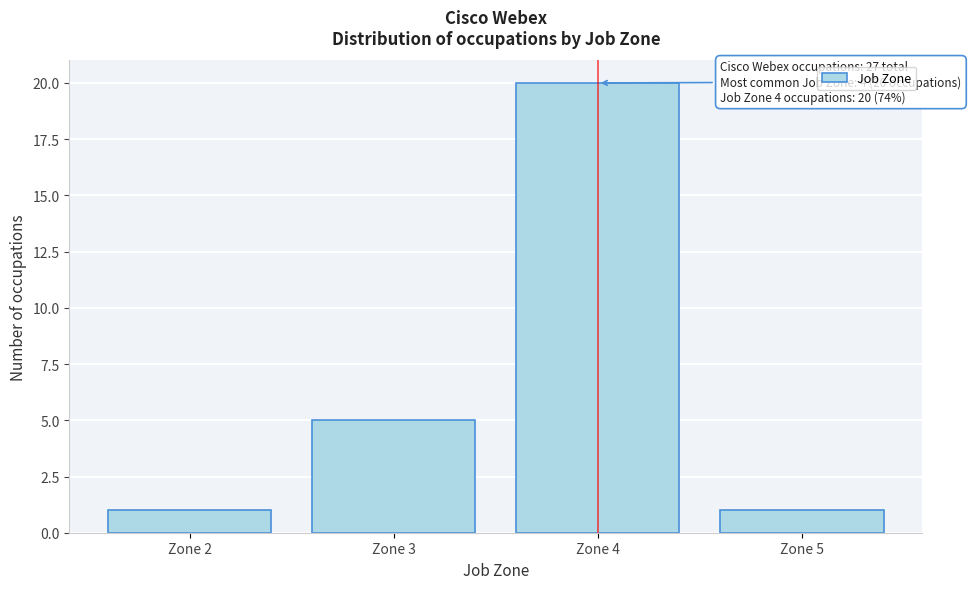

Reading left to right, extract all data points from this chart.

1	5	20	1